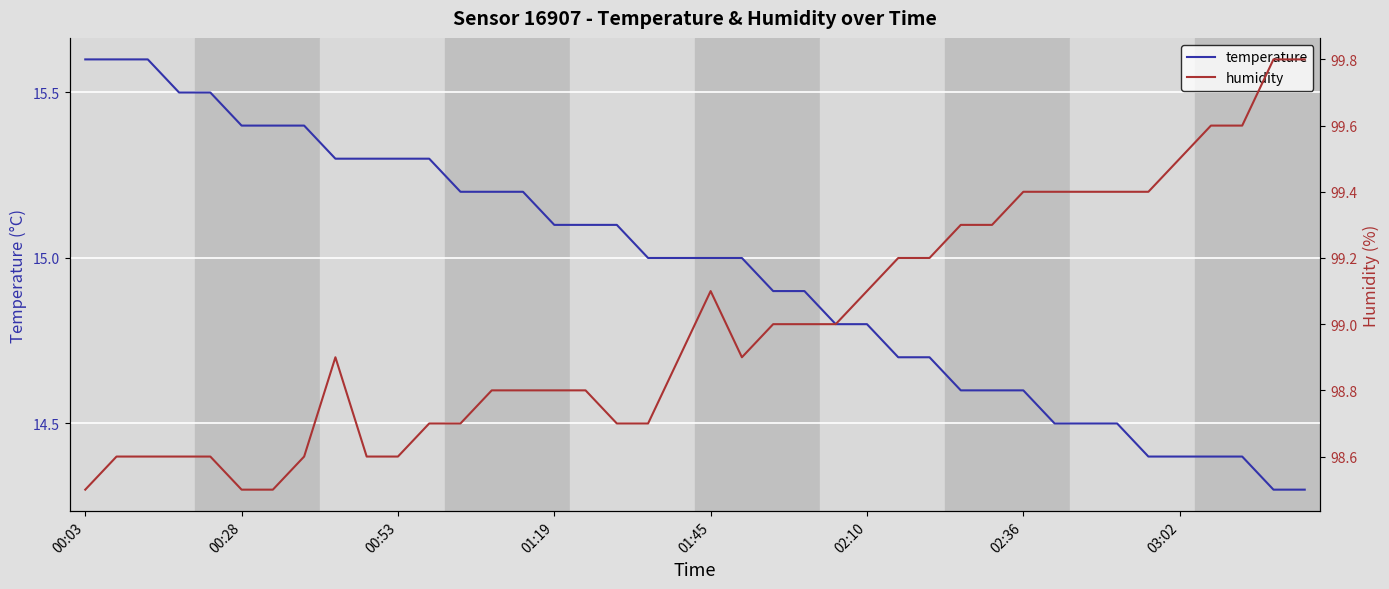

How many lines are shown in the chart?

2